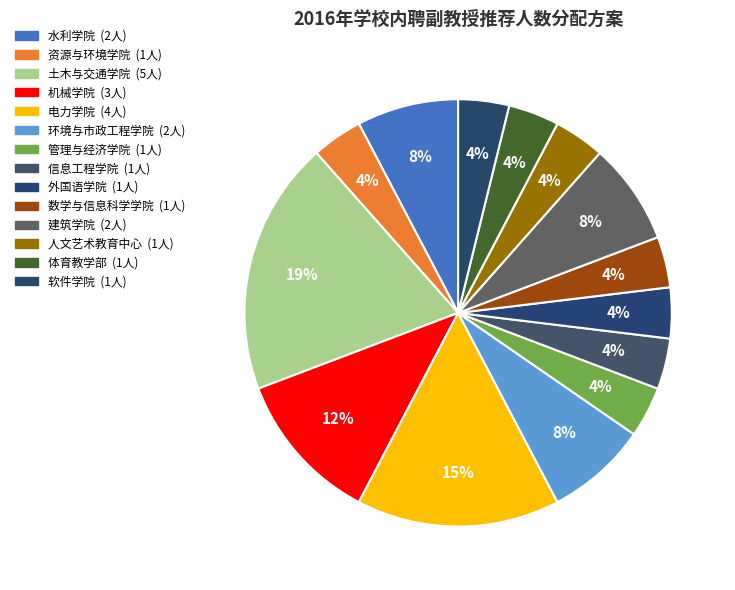

The 电力学院 slice represents 1% of the pie. True or false?

False